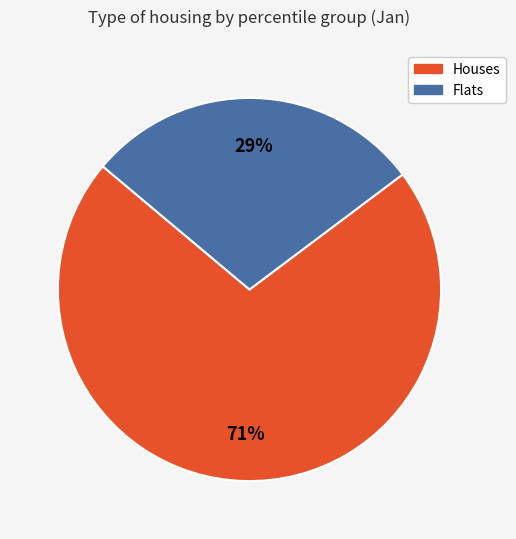

How many segments does this pie chart have?

2